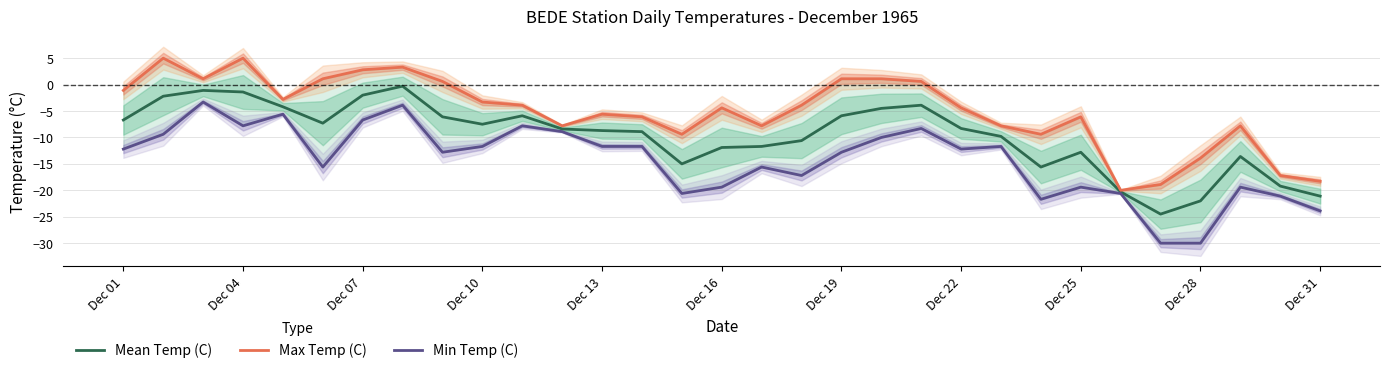

The value of Max Temp (C) at Dec 10 is -3.3. True or false?

True